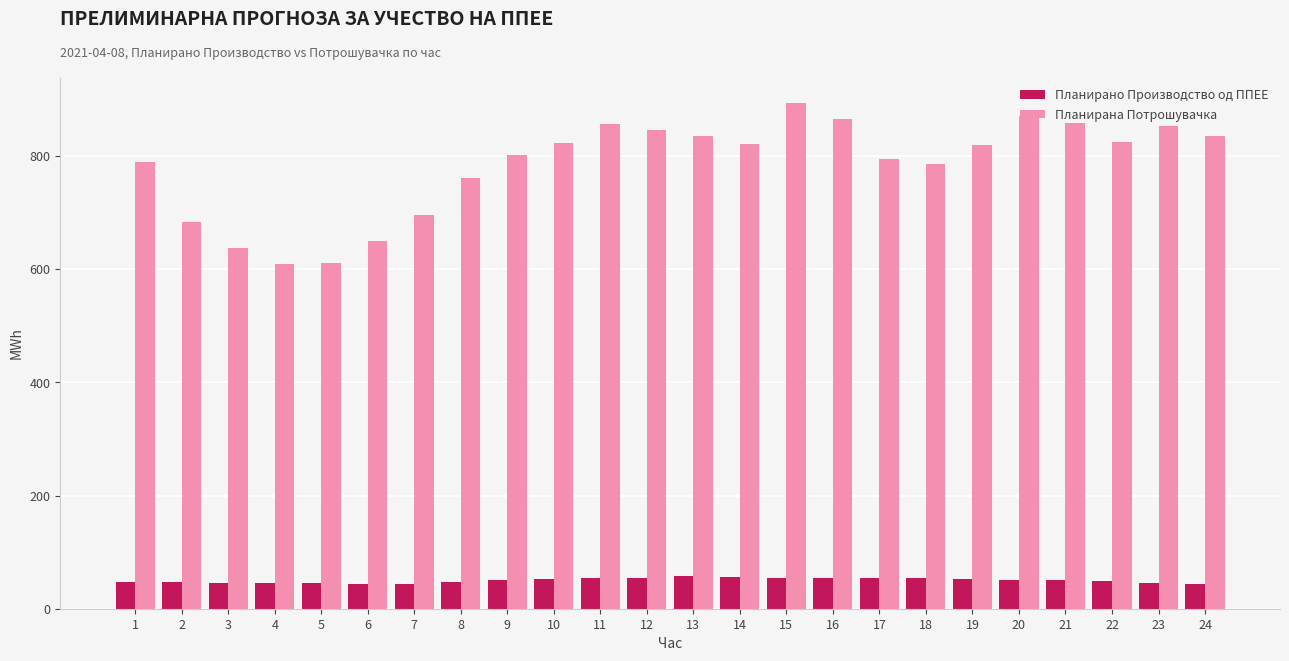

What is the value of the Планирано Производство од ППЕЕ bar at the 13th from the left?

57.4